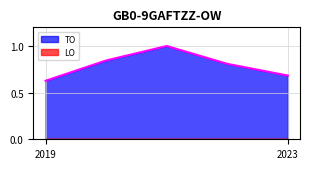

What is the difference between the maximum and minimum values?

0.4